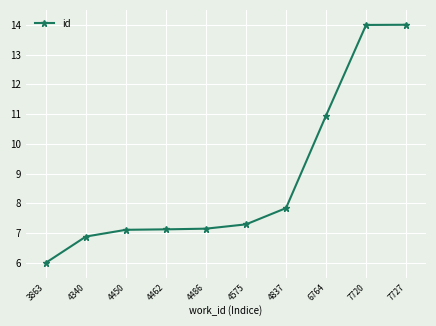

What is the sum of the values at 7727 and 4340?

20.9